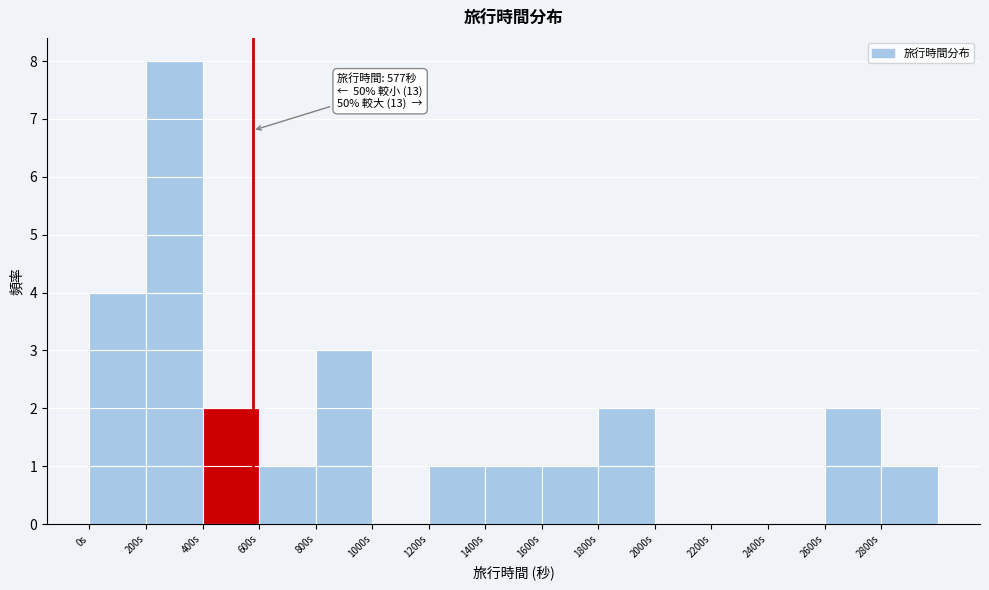

Which range on the x-axis has the tallest bar?

200 to 400